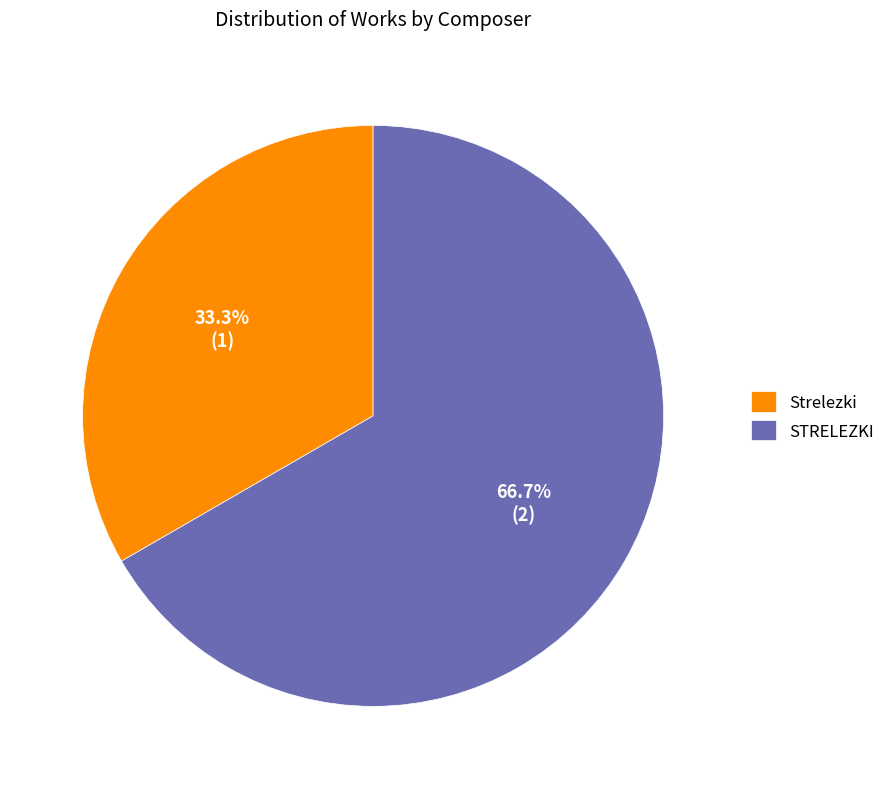

To the nearest percent, what percentage of the pie is Strelezki?

33%